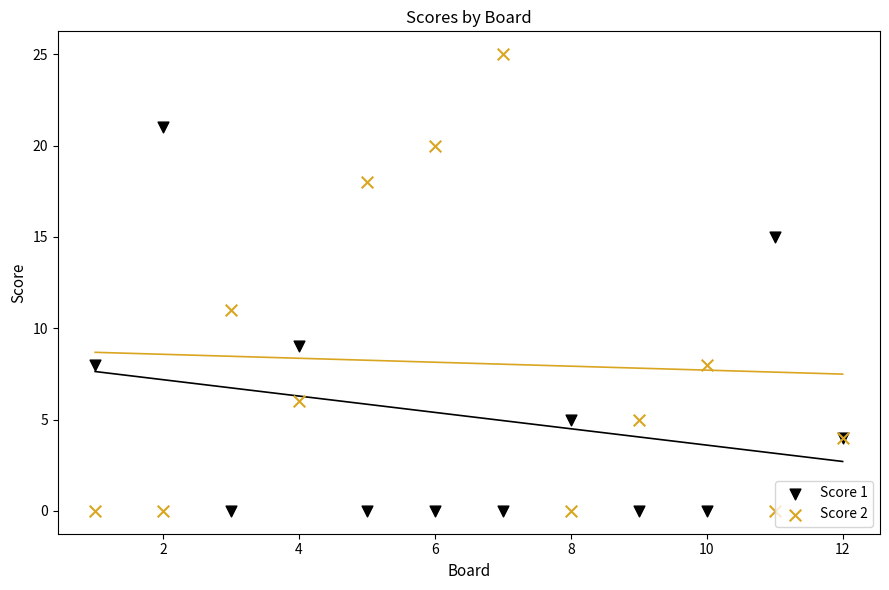

Which series reaches the maximum Y coordinate?

Score 2